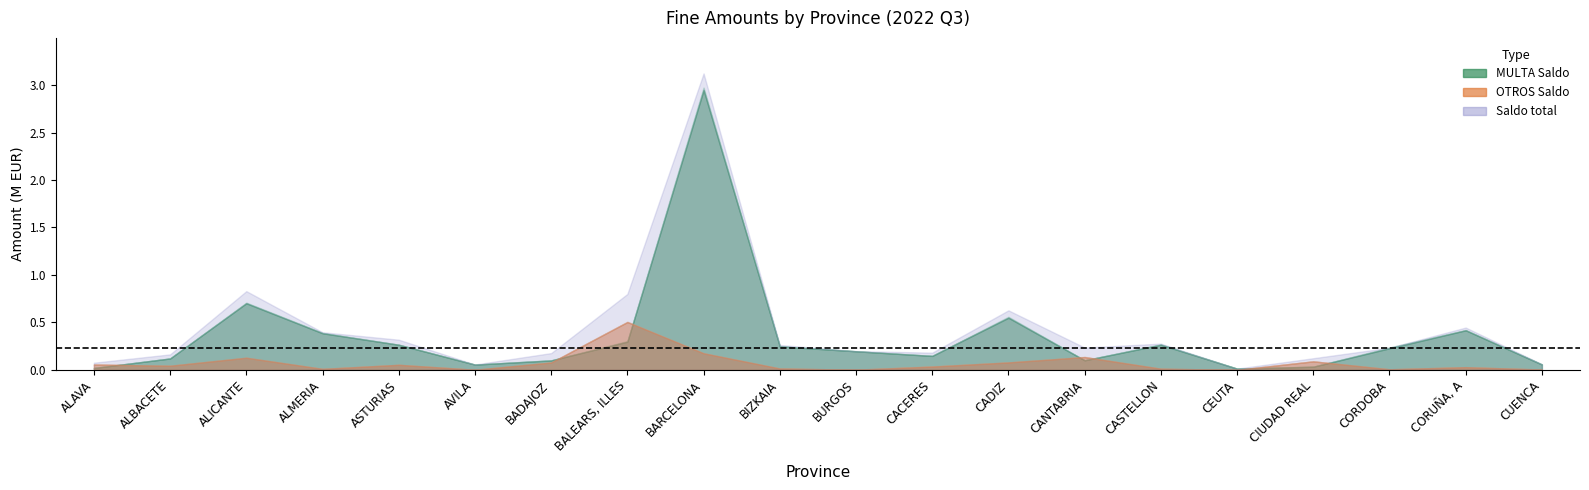

True or false: OTROS Saldo has a value of 199640.8 at BALEARS, ILLES.

False